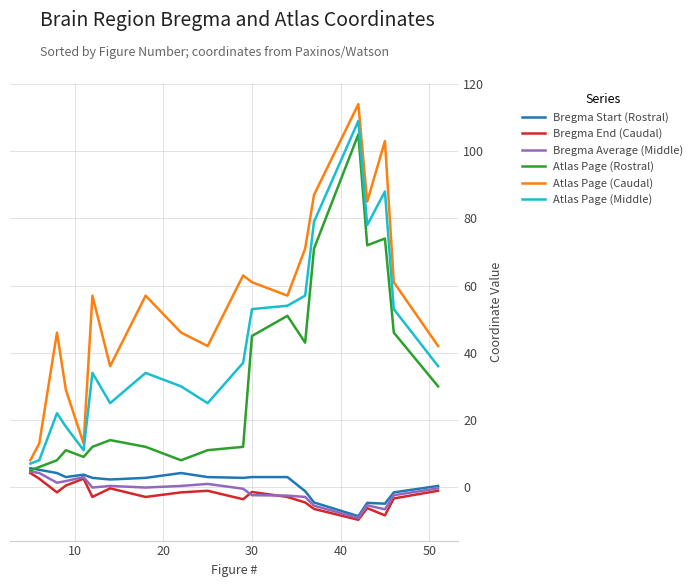

What is the maximum value shown in the chart?

114.0